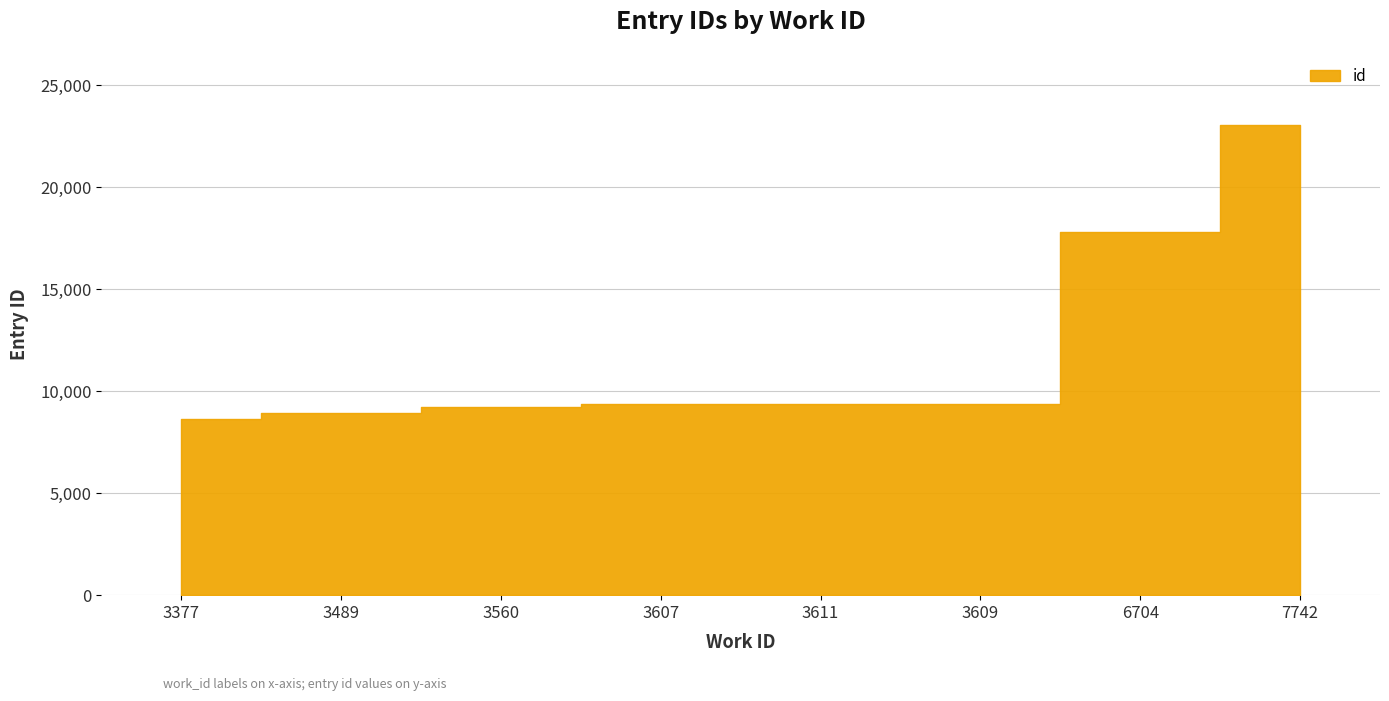

Between 3489 and 3607, which is larger?

3607